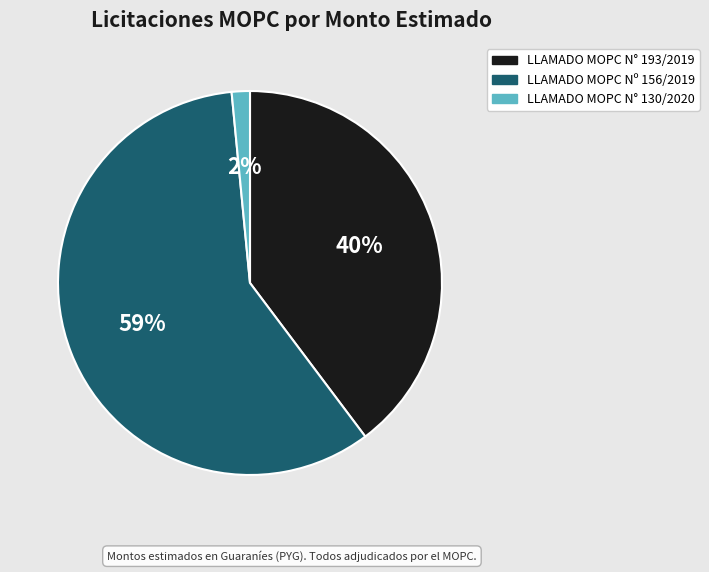

What is the ratio of the value at LLAMADO MOPC Nº 156/2019 to the value at LLAMADO MOPC N° 193/2019?

1.5